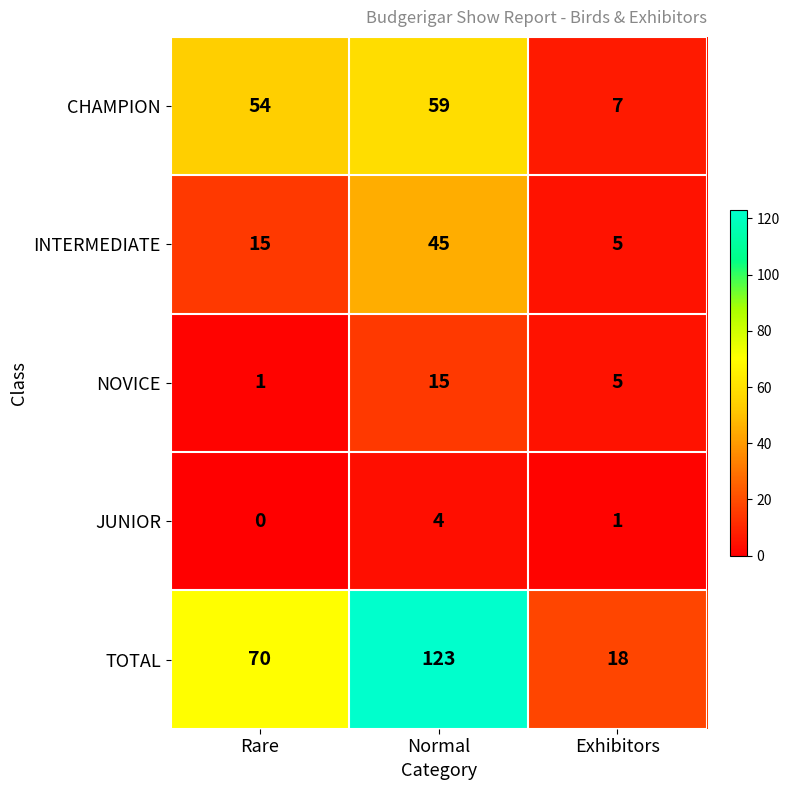

How many data points does each series have?

3